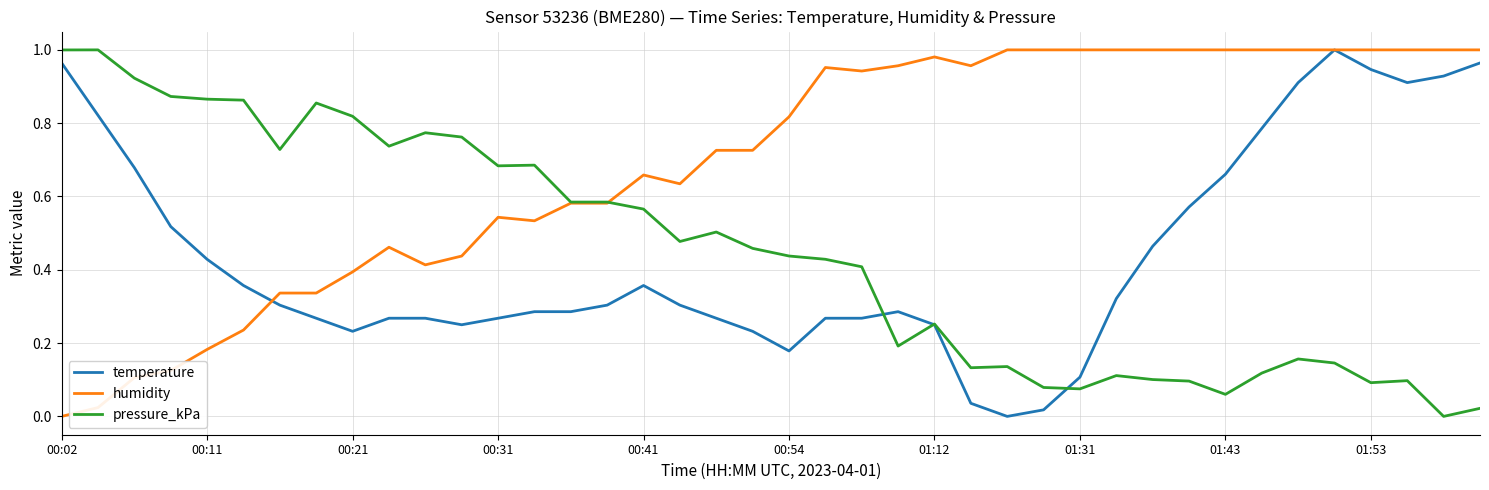

Which series has the largest total across all categories?

humidity